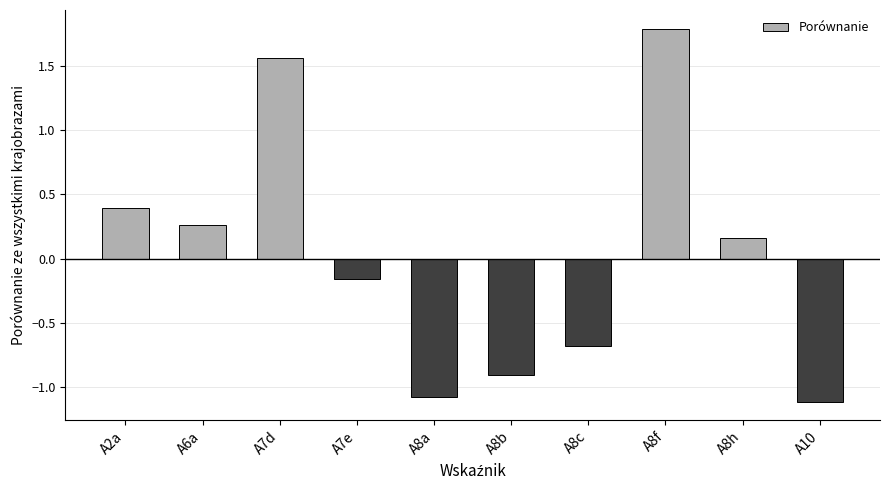

What is the label of the 1st bar from the right?

A10